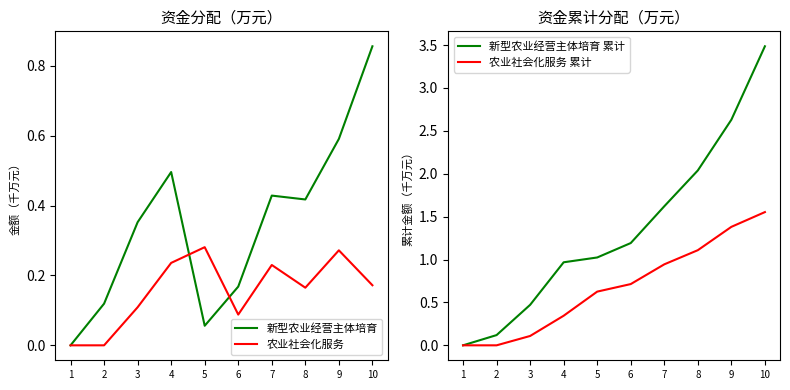

True or false: 新型农业经营主体培育 and 农业社会化服务 累计 cross at least once.

True